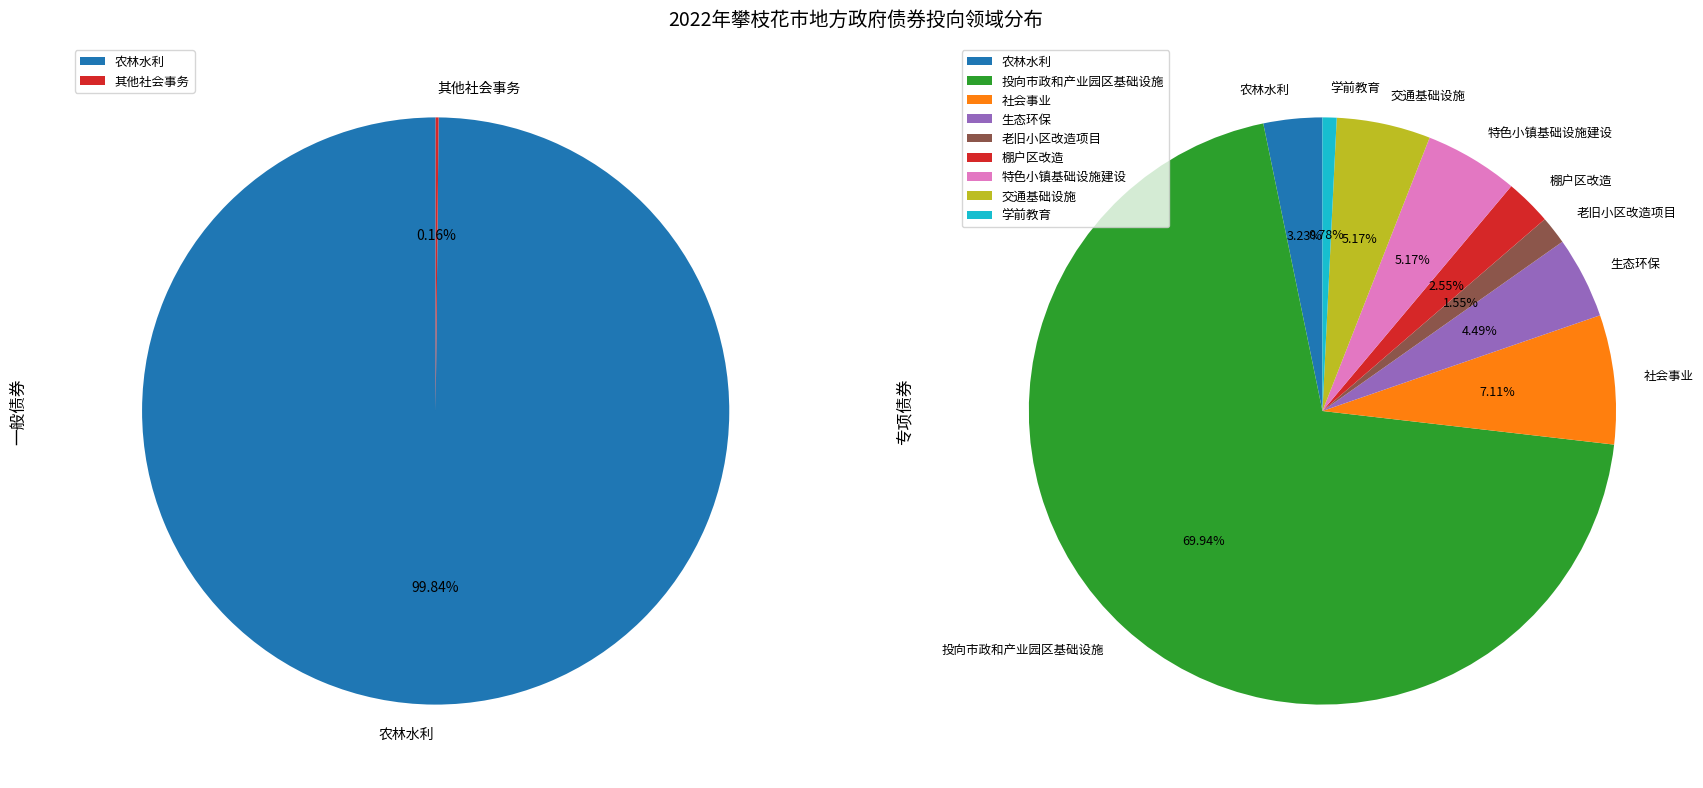

Which category has the smallest portion of the pie?

其他社会事务